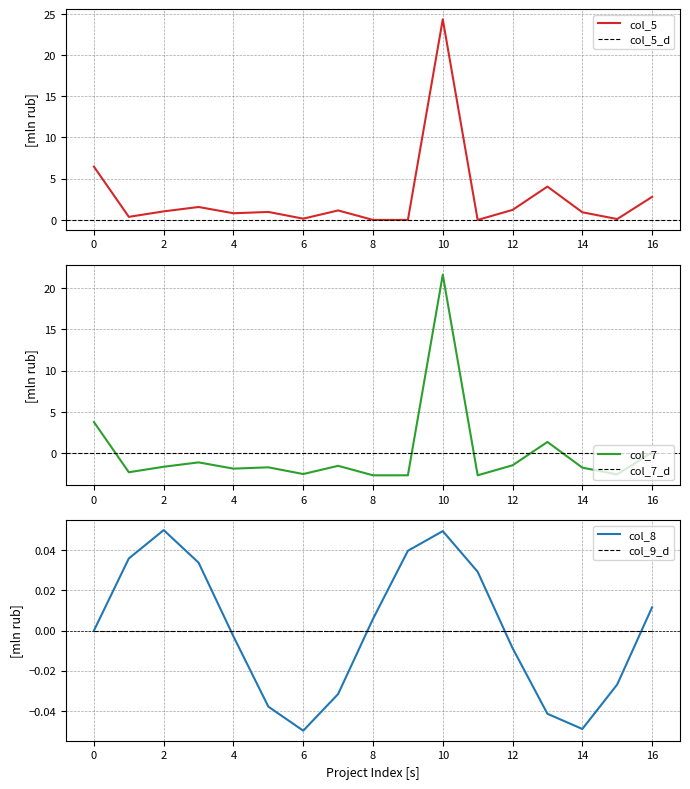

What is the spread (max minus min) of values at 2?

2.7